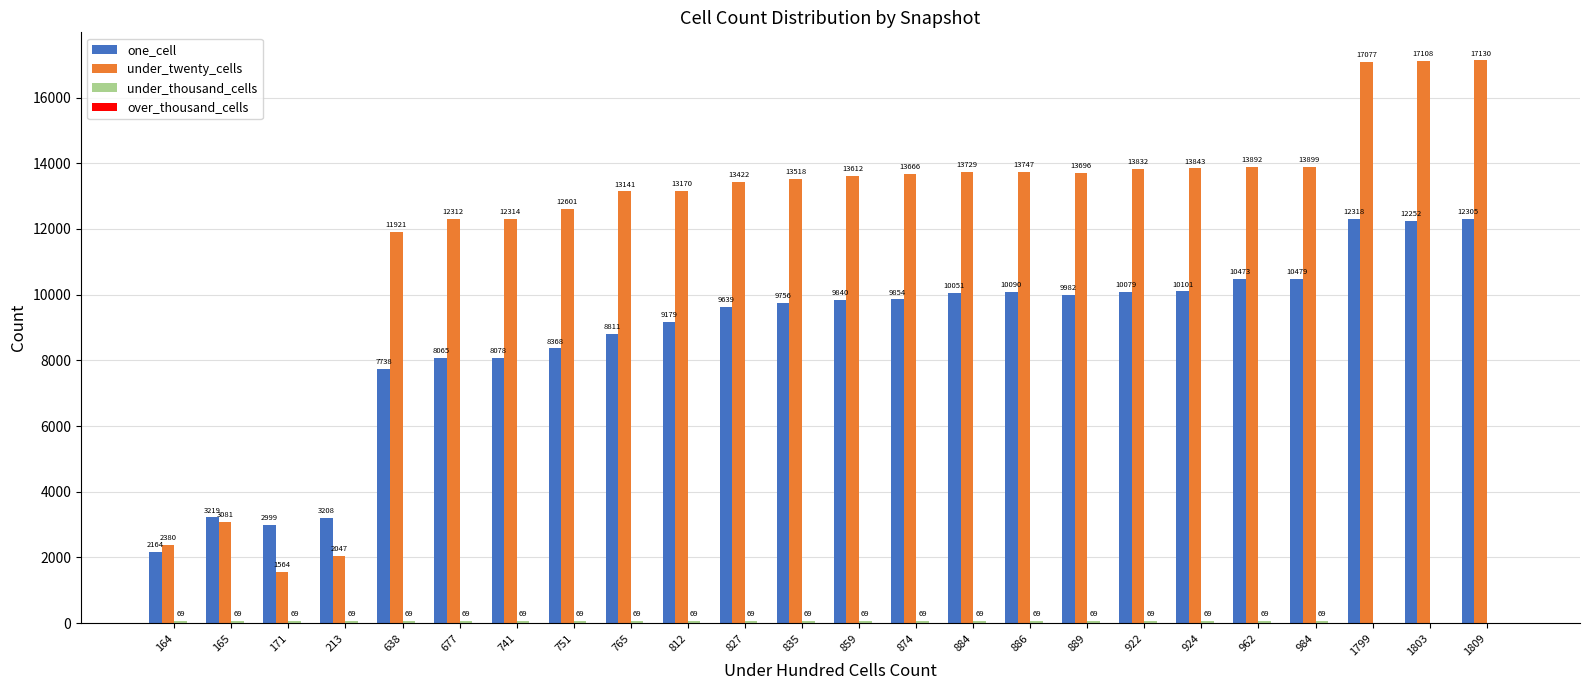

Is it true that under_twenty_cells equals 5607 at 884?

False